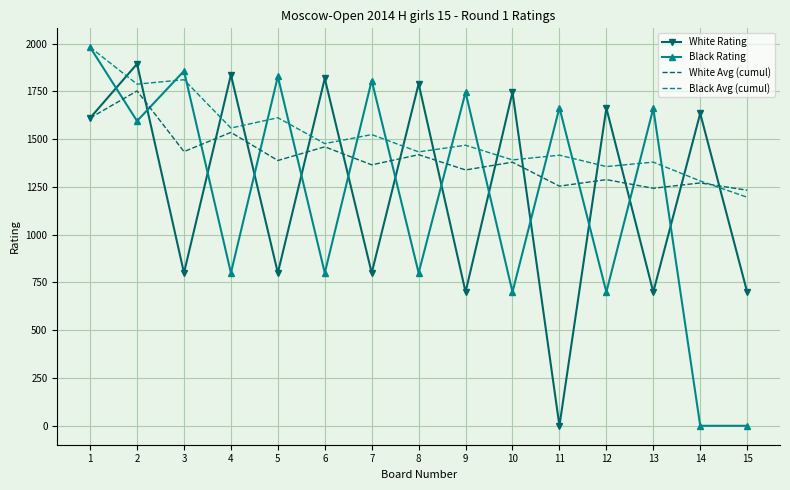

Which series changed the most between 6 and 14?

Black Rating